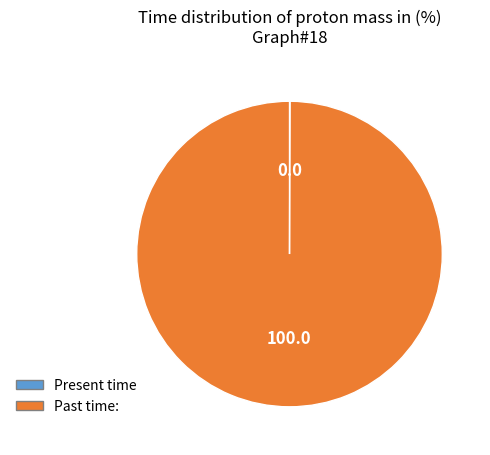

Does any single category account for the majority?

Yes